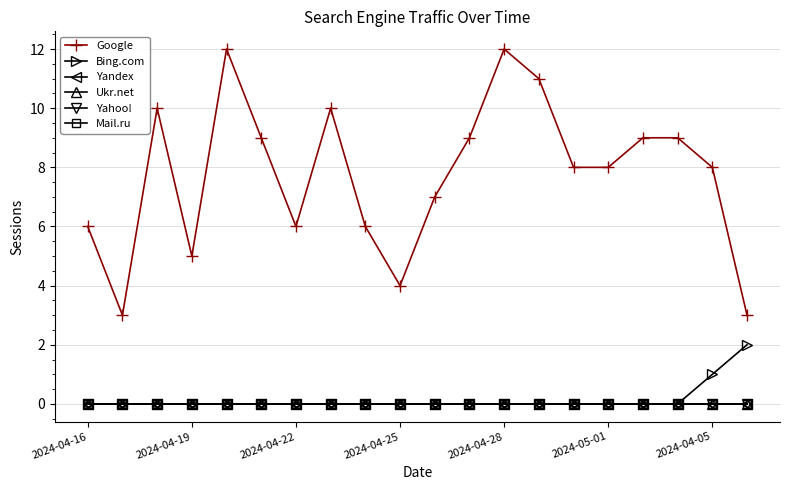

Is this an area chart (filled region under the line)?

No